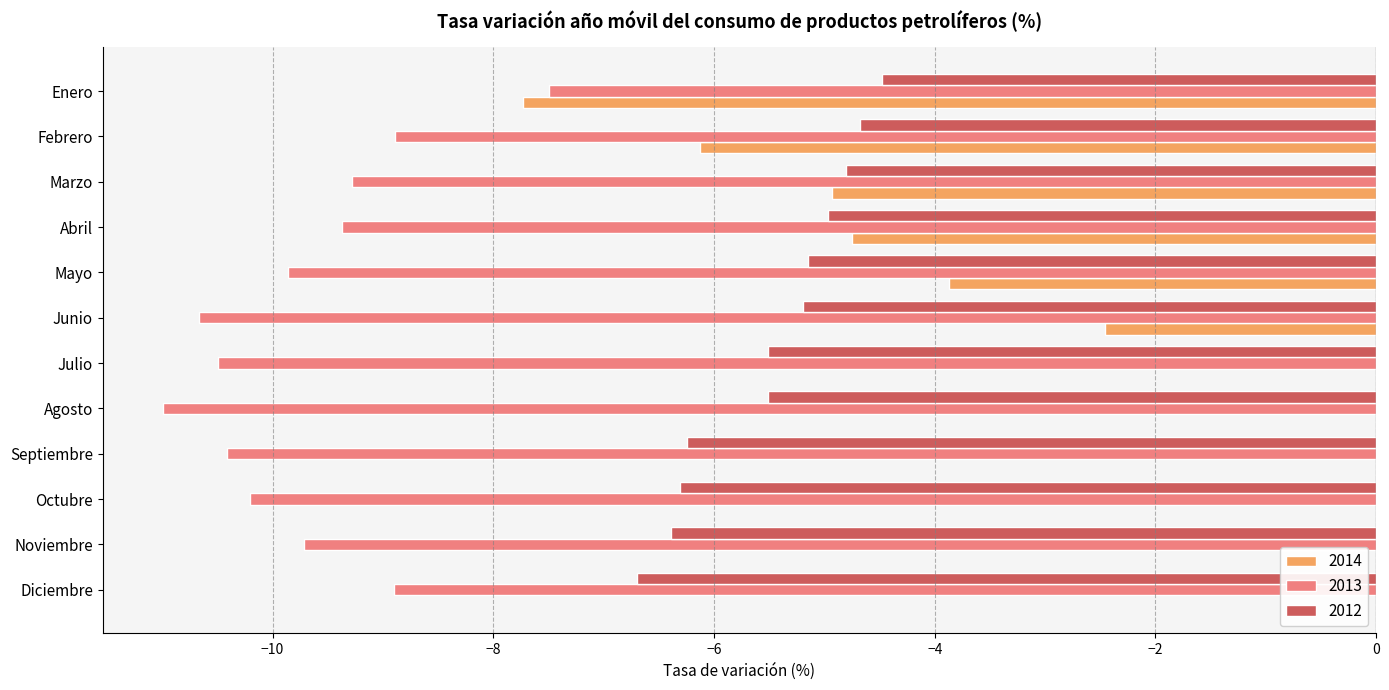

The value of 2012 at Octubre is -3.4. True or false?

False